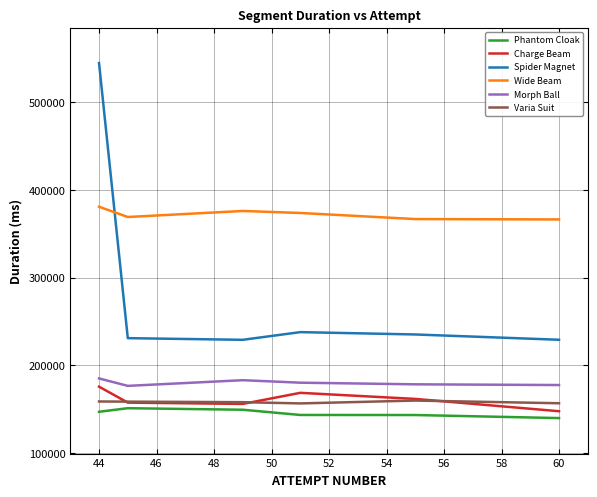

Which series has the widest spread of values?

Spider Magnet